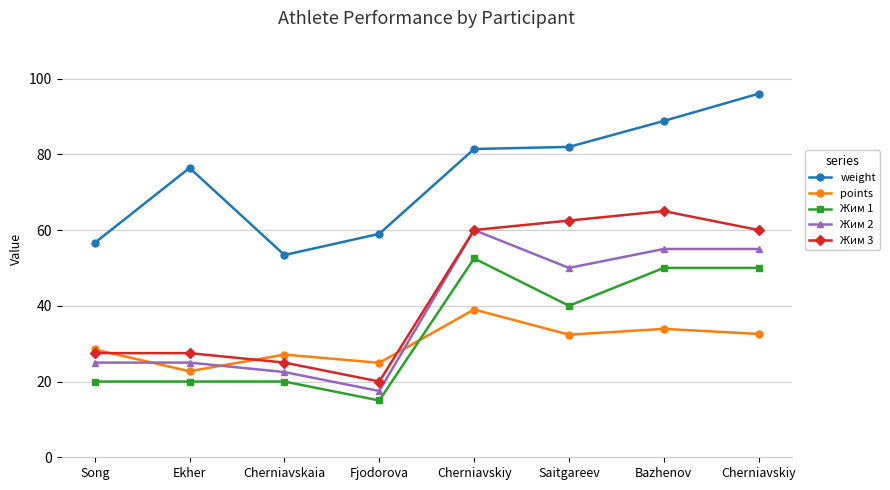

What is the difference between the second highest and minimum values in the Жим 3 series?

42.5